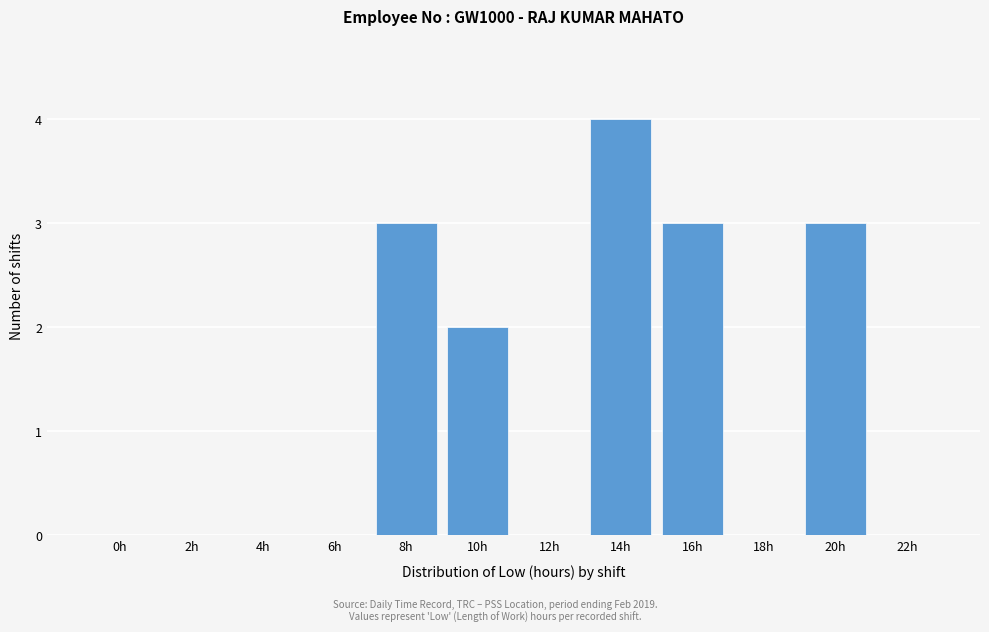

Reading left to right, extract all data points from this chart.

0h=0	2h=0	4h=0	6h=0	8h=3	10h=2	12h=0	14h=4	16h=3	18h=0	20h=3	22h=0